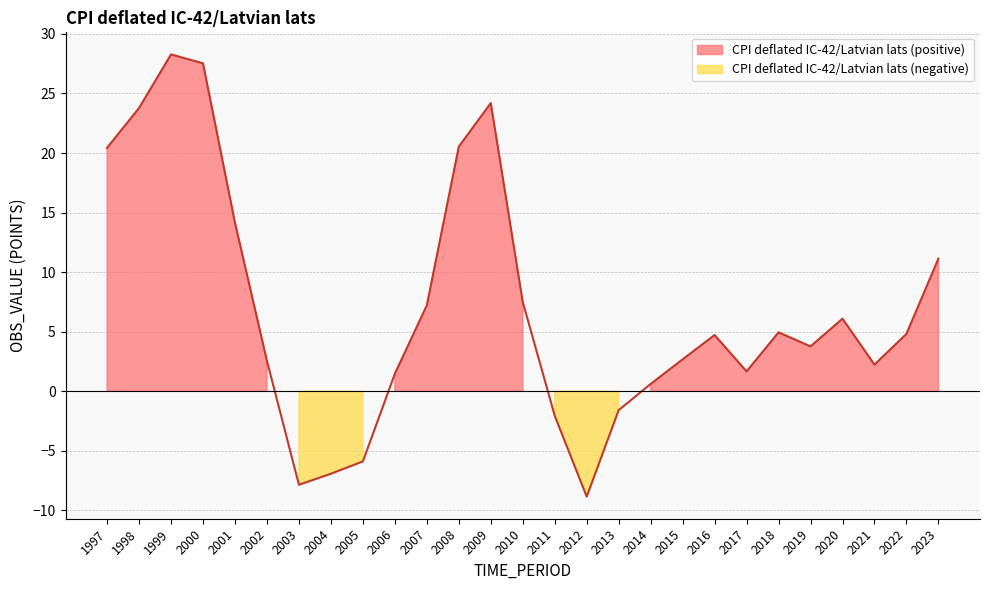

Where is the data nearest to the value 9?

2010